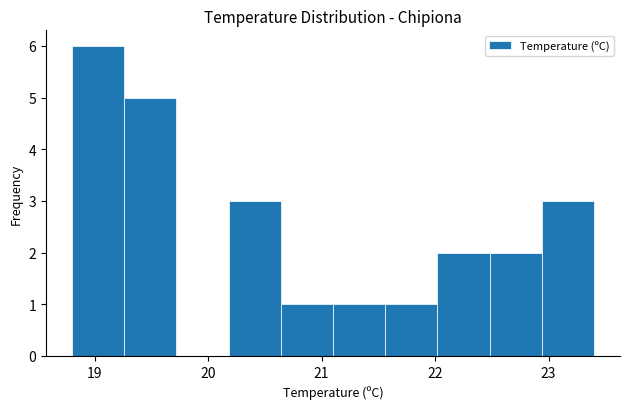

Reading left to right, list every bar in this chart as the range it spans on the x-axis followed by its height. Neither the bar edges nor the heights are printed on the chart, so give them approximately, as read against the axes.

18.80 to 19.26: 6
19.26 to 19.72: 5
19.72 to 20.18: 0
20.18 to 20.64: 3
20.64 to 21.10: 1
21.10 to 21.56: 1
21.56 to 22.02: 1
22.02 to 22.48: 2
22.48 to 22.94: 2
22.94 to 23.40: 3